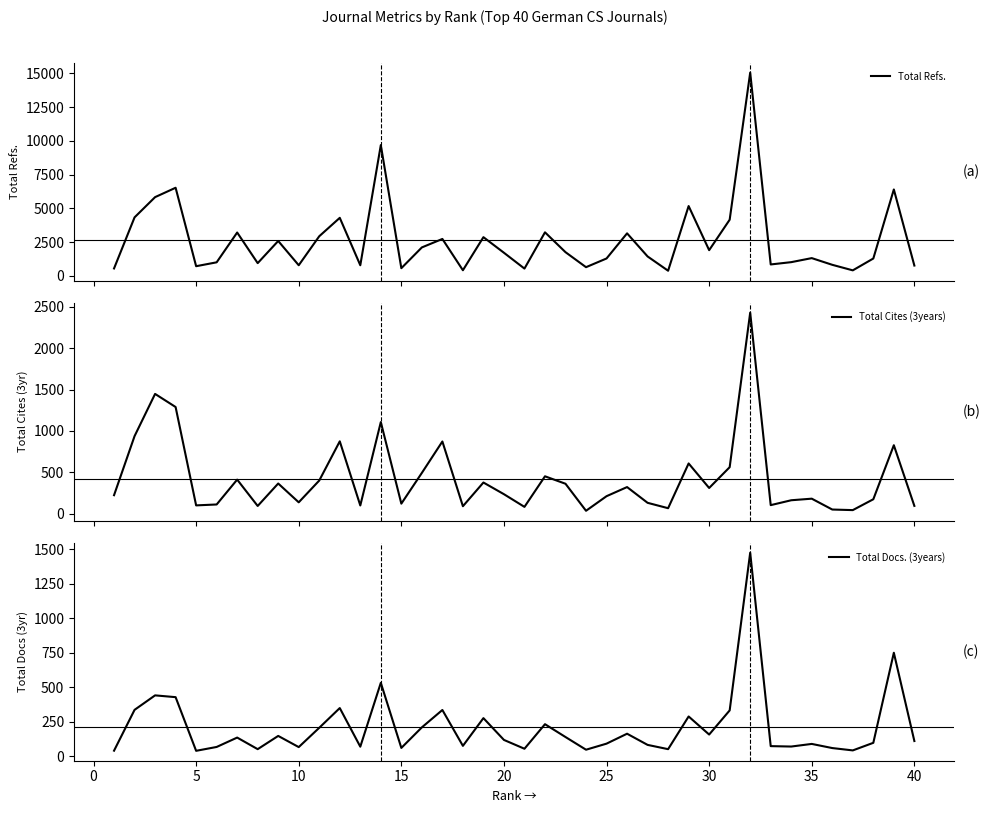

True or false: Total Refs. and Total Docs. (3years) intersect in this chart.

False